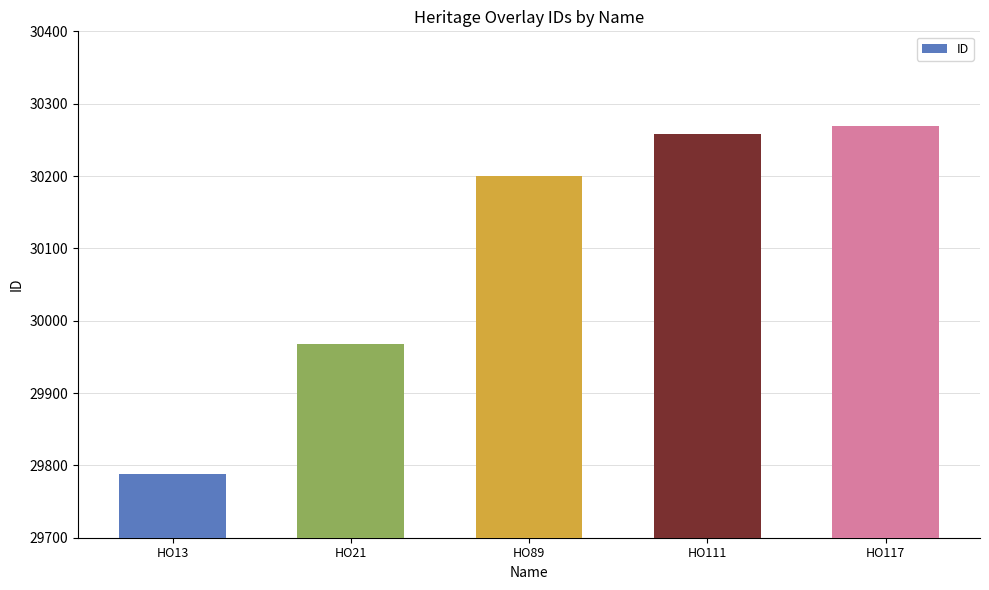

Reading left to right, list all the values displayed in this chart.

HO13=29788	HO21=29968	HO89=30200	HO111=30258	HO117=30269